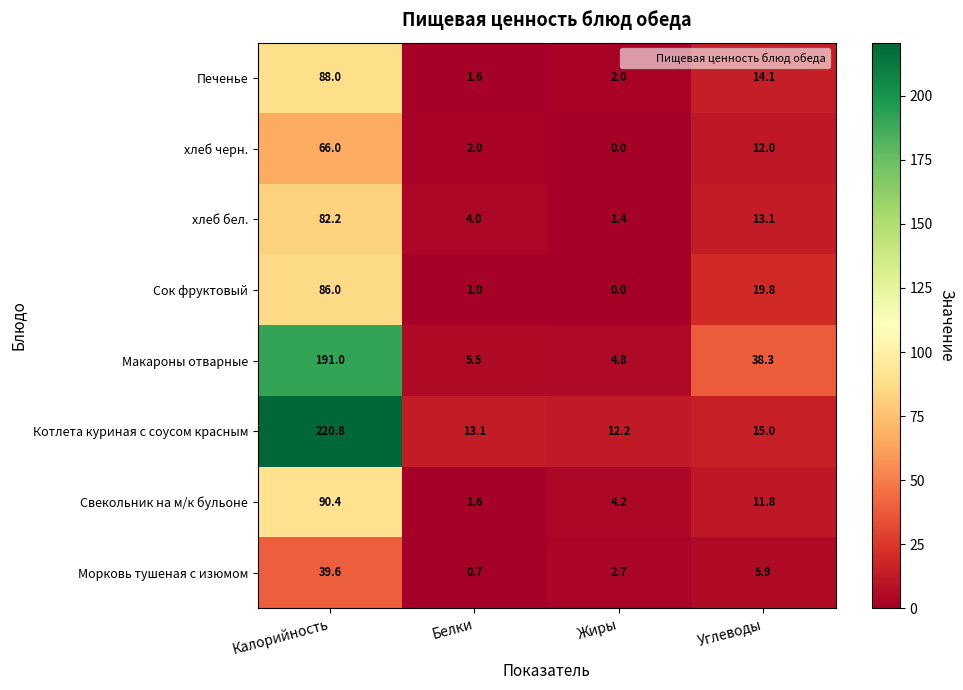

At how many categories does at least one series exceed 203?

1